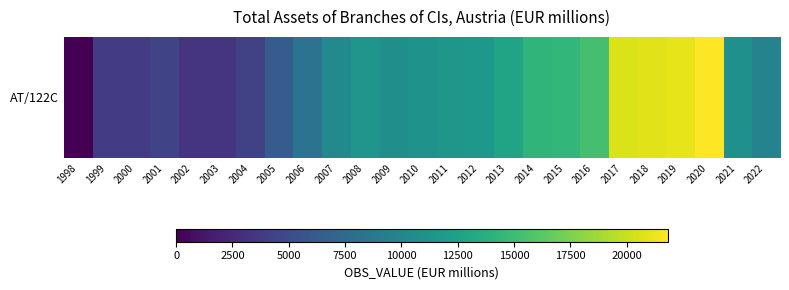

List the labels in order of value, smallest first.

1998, 2002, 2003, 1999, 2000, 2004, 2001, 2005, 2006, 2022, 2007, 2009, 2021, 2010, 2008, 2011, 2012, 2013, 2014, 2015, 2016, 2017, 2018, 2019, 2020